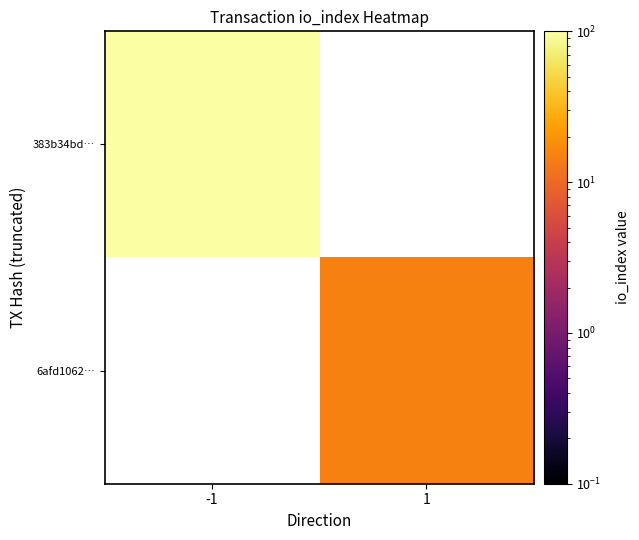

True or false: 383b34bd… has a value of 29.7 at -1.

False